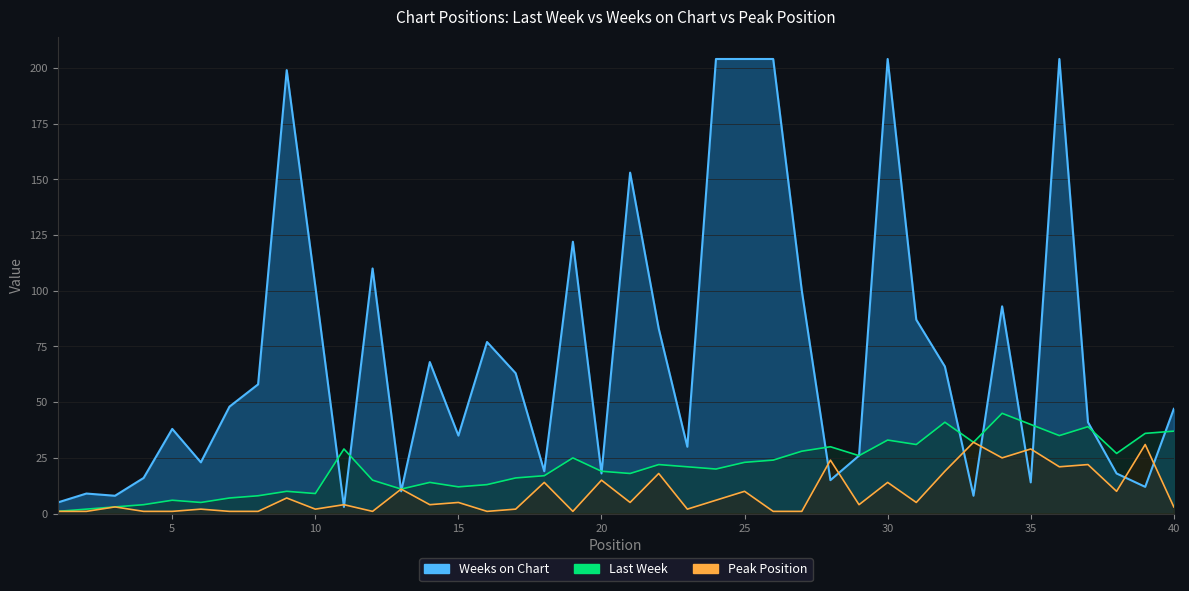

How many times do Peak Position and Weeks on Chart cross each other?

12